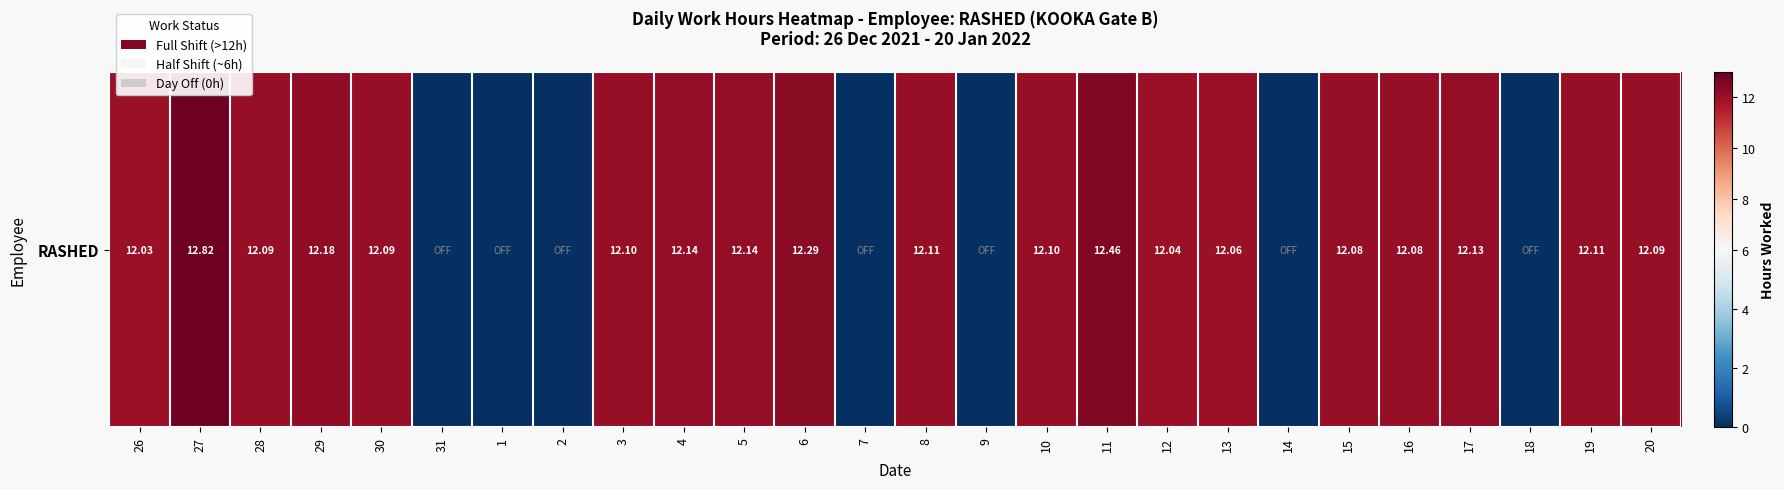

Where does the data first go above 12?

26